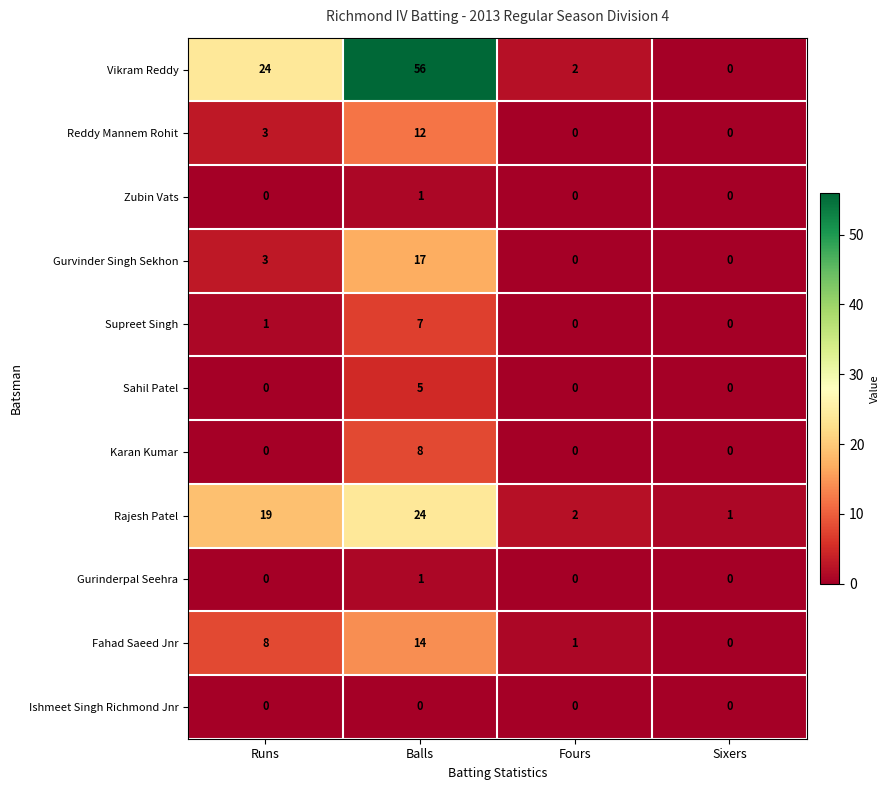

What is the difference between the Karan Kumar values at Balls and Fours?

8